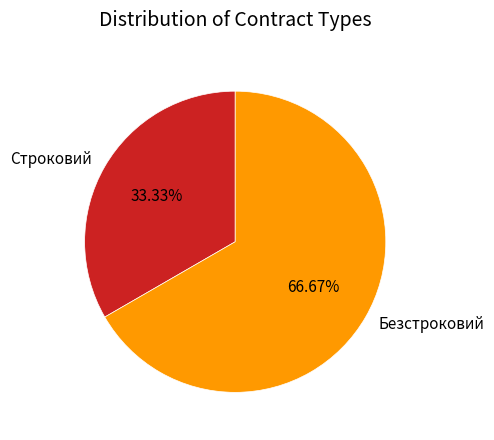

Rank the categories by value from highest to lowest.

Безстроковий, Строковий